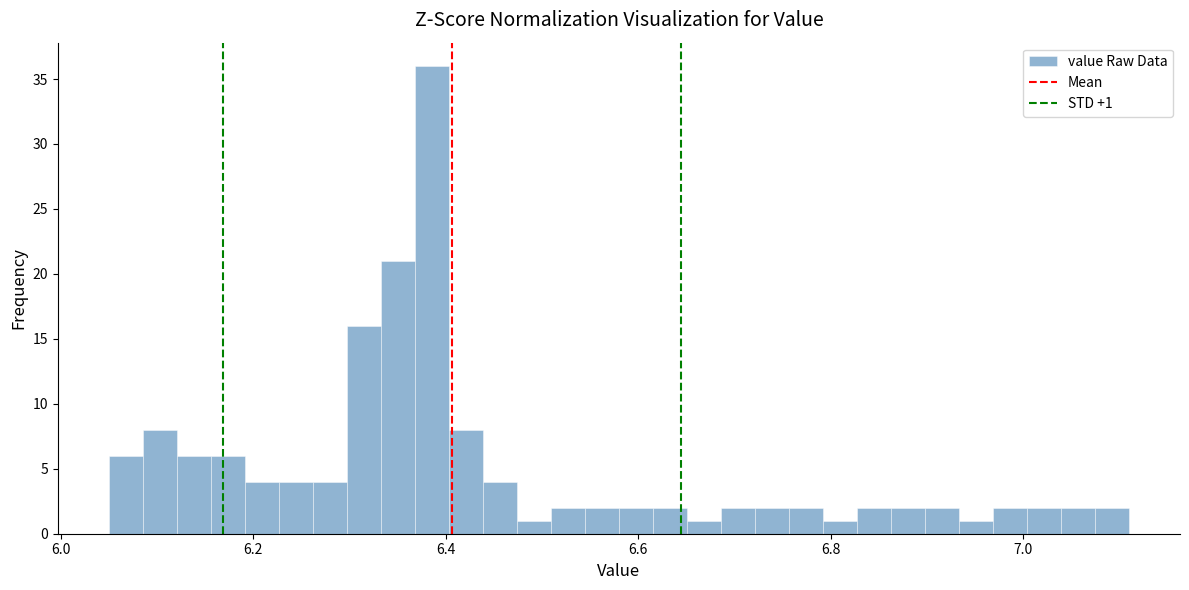

Read against the x-axis, roughly where is the centre of the tallest bar?

6.38